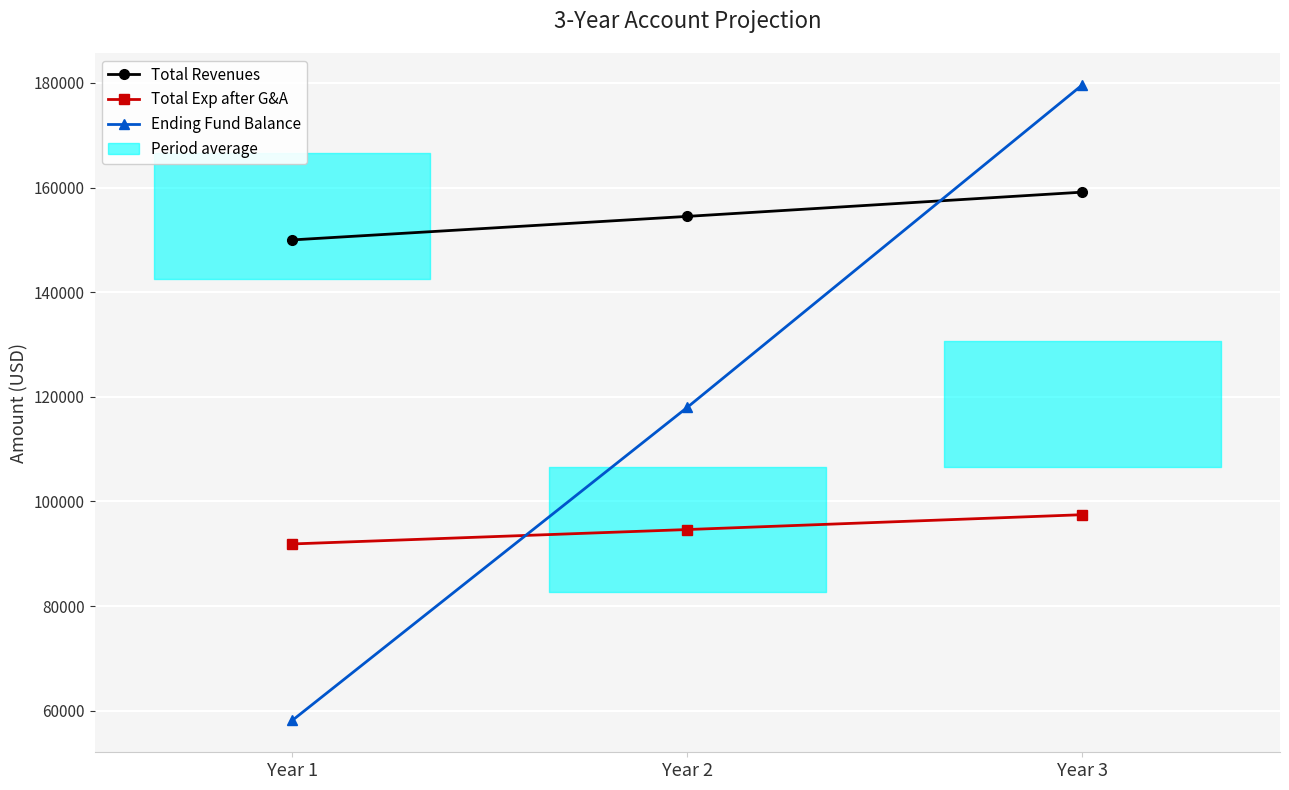

True or false: Total Exp after G&A has a value of 97470.2 at Year 3.

True